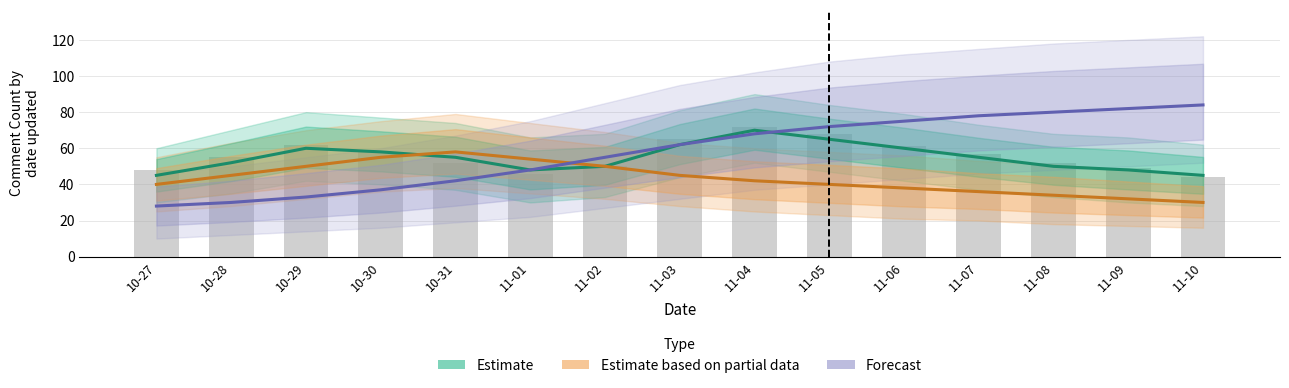

What is the value of the Observed counts bar at the 8th from the left?

65